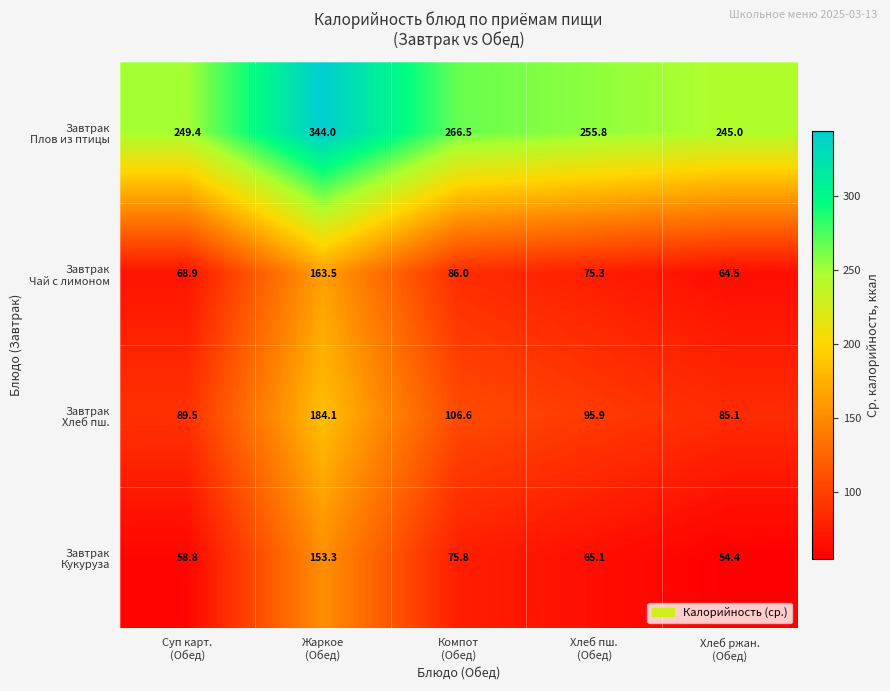

How many data points does each series have?

5